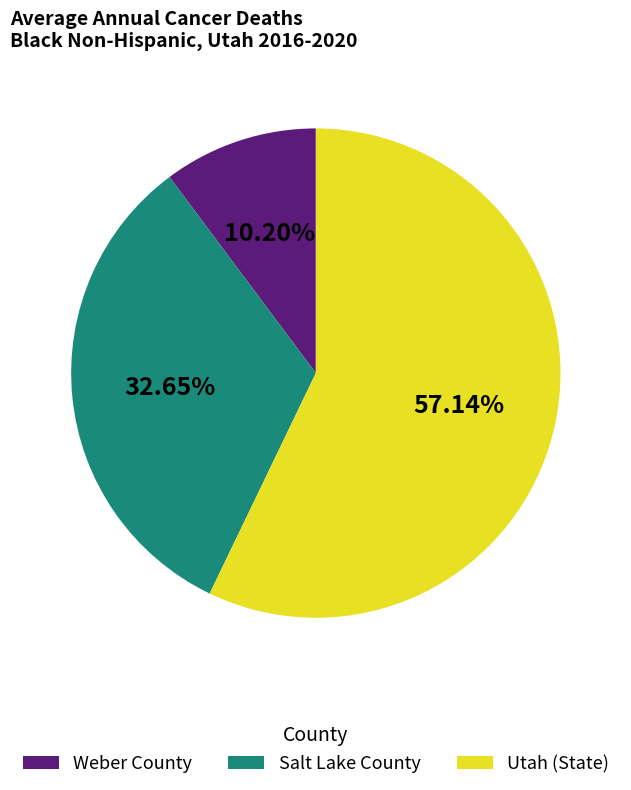

To the nearest percent, what percentage of the pie is Weber County?

10%